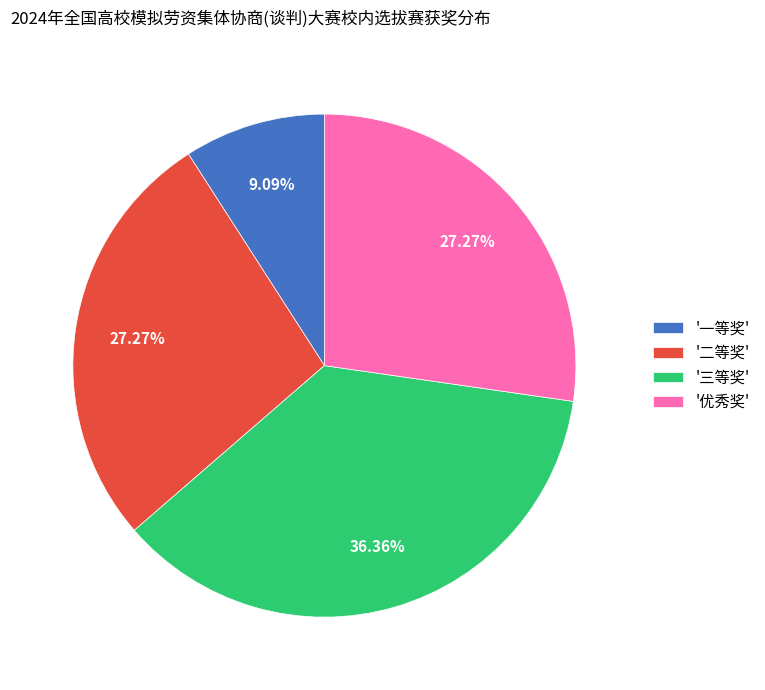

Count the number of slices in the pie.

4